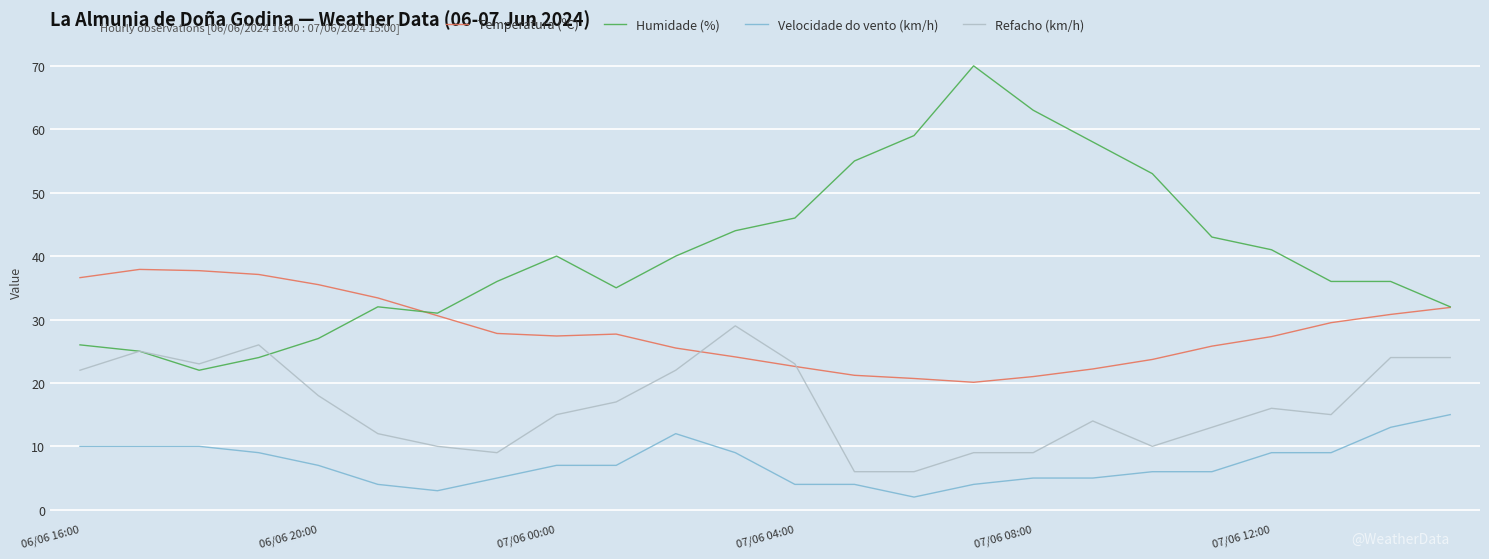

List the series in order of their peak value, lowest first.

Velocidade do vento (km/h), Refacho (km/h), Temperatura (ºC), Humidade (%)